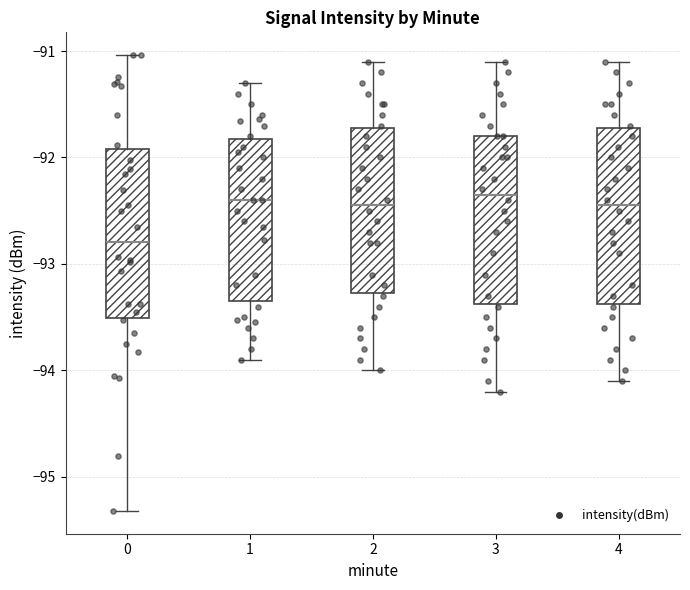

Reading left to right, transcribe this box plot: for each box, give where its median line is, the range the box spans, and where its two whiskers end, as read against the y-axis. The values are not printed on the chart, so give them approximately, as read against the axis.

0: median -92.8, box -93.5 to -91.9, whiskers -95.3 to -91.0
1: median -92.4, box -93.3 to -91.8, whiskers -93.9 to -91.3
2: median -92.4, box -93.3 to -91.7, whiskers -94.0 to -91.1
3: median -92.3, box -93.4 to -91.8, whiskers -94.2 to -91.1
4: median -92.4, box -93.4 to -91.7, whiskers -94.1 to -91.1